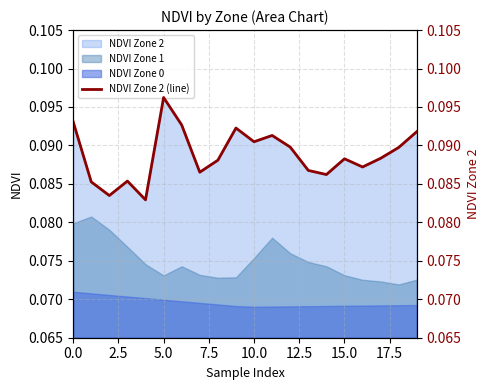

True or false: NDVI Zone 0 and NDVI Zone 1 cross at least once.

False